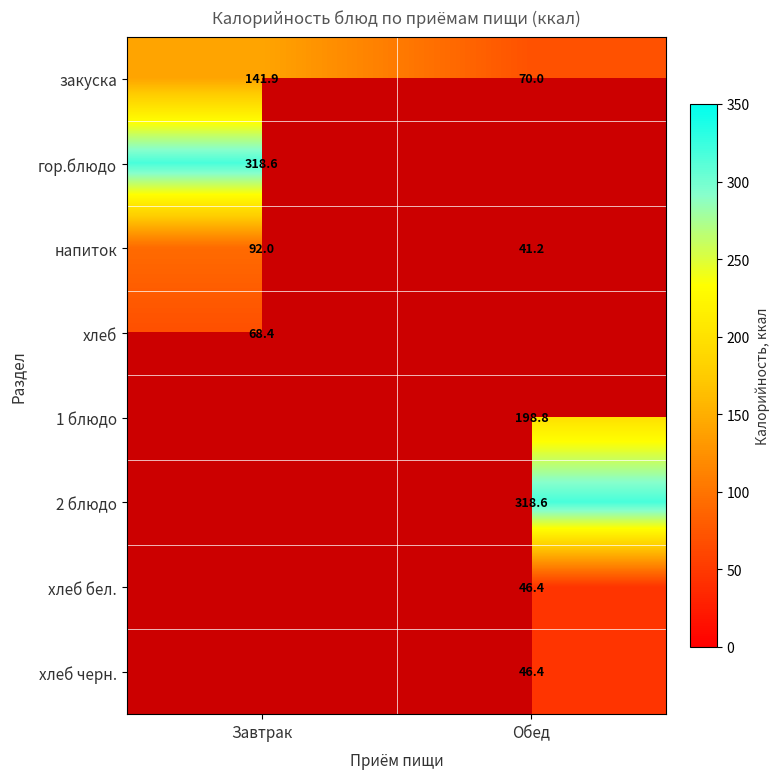

Rank the categories by закуска value from highest to lowest.

Завтрак, Обед